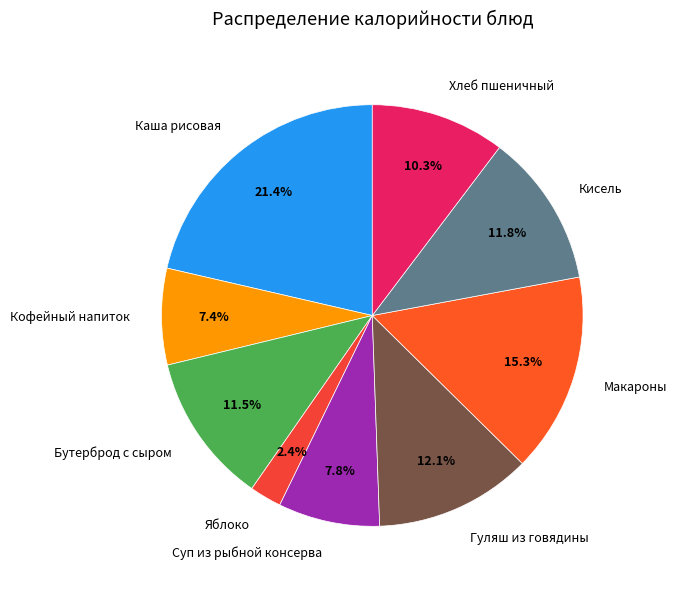

To the nearest percent, what is the difference between the Макароны and Кисель slice percentages?

4%